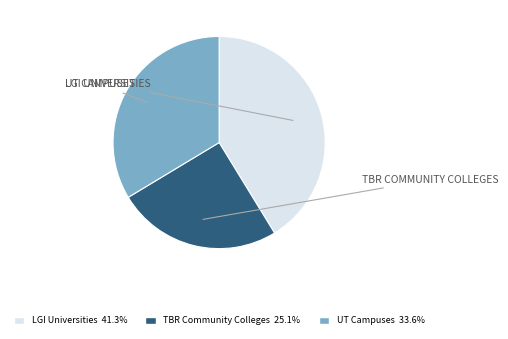

Does LGI Universities account for over 50% of the chart?

No